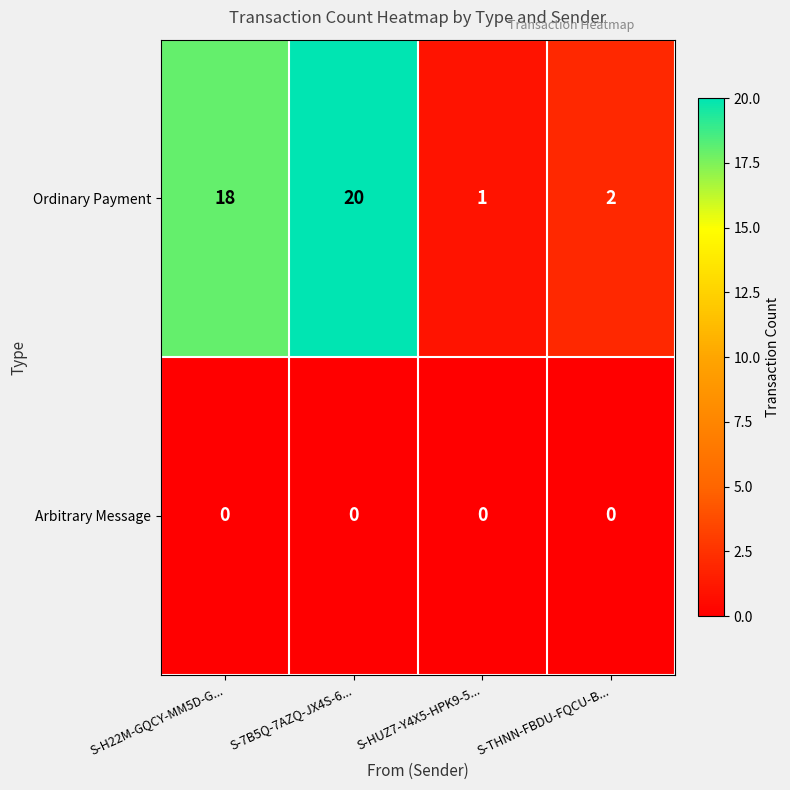

Between S-7B5Q-7AZQ-JX4S-6... and S-THNN-FBDU-FQCU-B..., which series saw the biggest shift?

Ordinary Payment